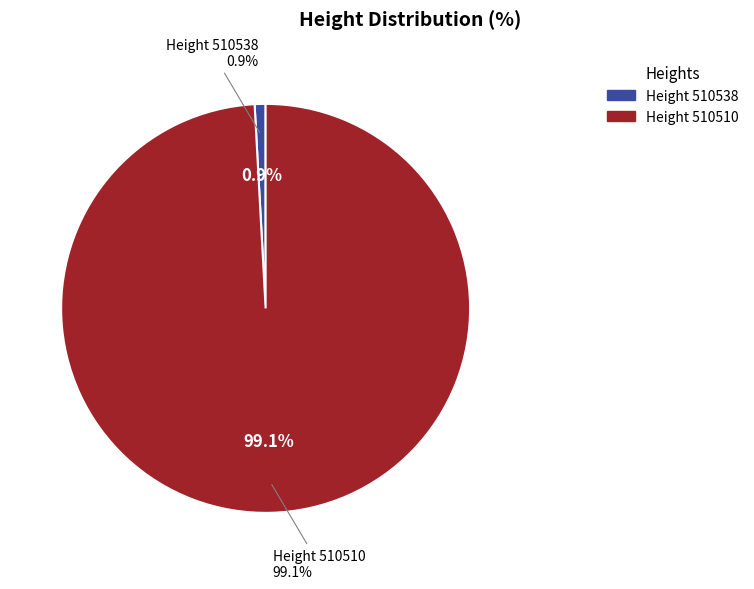

Does 510510 account for over 50% of the chart?

Yes